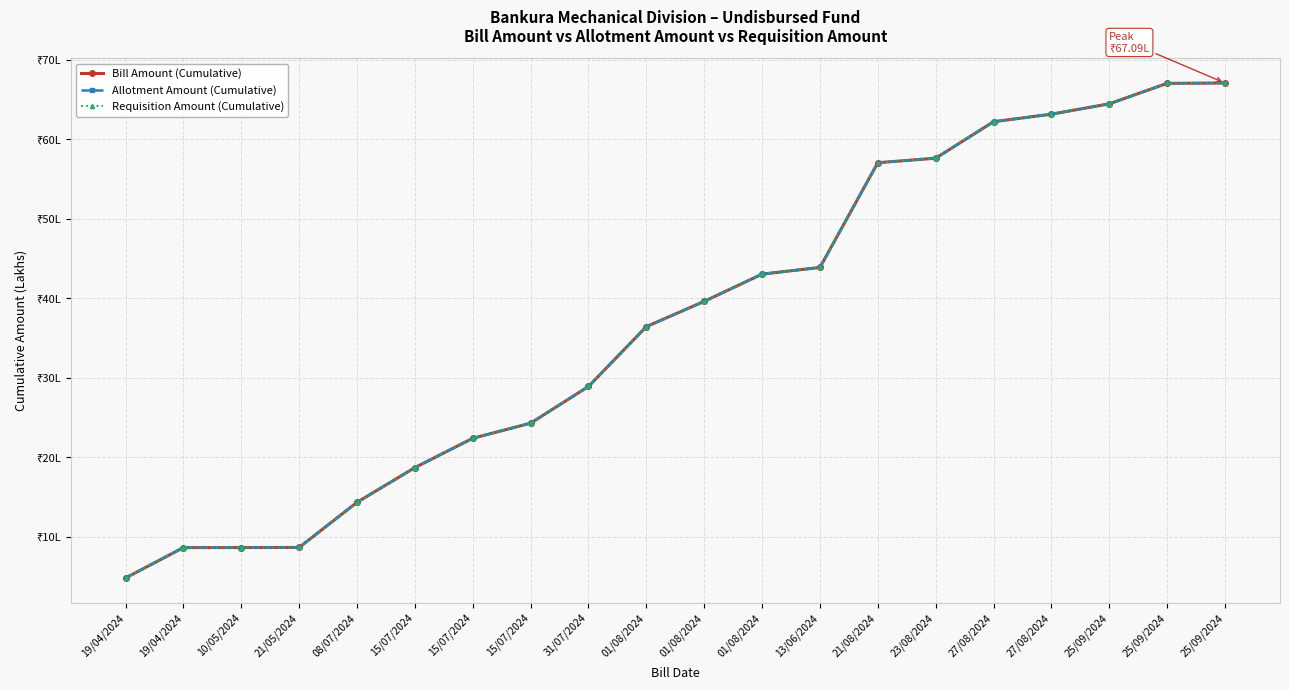

Reading right to left, transcribe all the data shown in this chart.

Bill Amount (Cumulative): 67.1	67.0	64.5	63.2	62.2	57.6	57.1	43.9	43.0	39.6	36.4	28.9	24.3	22.4	18.7	14.3	8.6	8.6	8.6	4.8
Allotment Amount (Cumulative): 67.1	67.0	64.5	63.2	62.2	57.6	57.1	43.9	43.0	39.6	36.4	28.9	24.3	22.4	18.7	14.3	8.6	8.6	8.6	4.8
Requisition Amount (Cumulative): 67.1	67.0	64.5	63.2	62.2	57.6	57.1	43.9	43.0	39.6	36.4	28.9	24.3	22.4	18.7	14.3	8.6	8.6	8.6	4.8